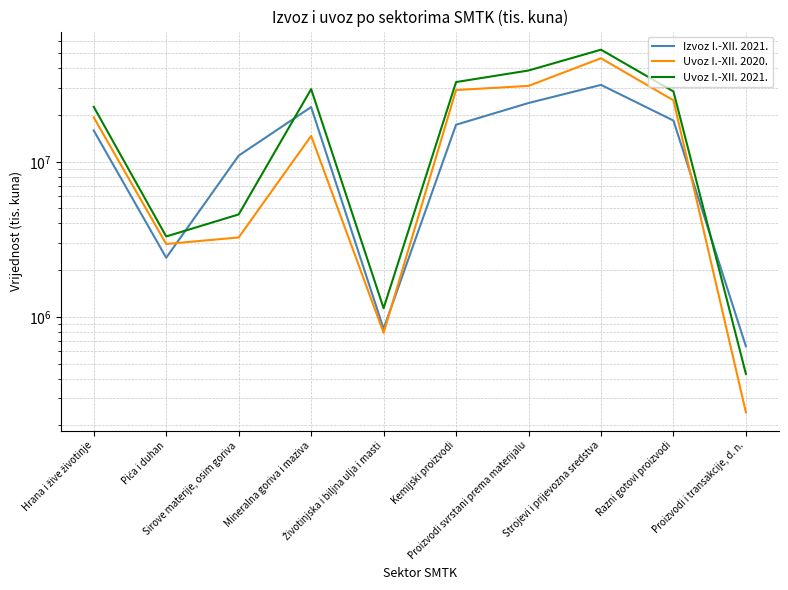

What are all the series names shown in the legend?

Izvoz I.-XII. 2021., Uvoz I.-XII. 2020., Uvoz I.-XII. 2021.